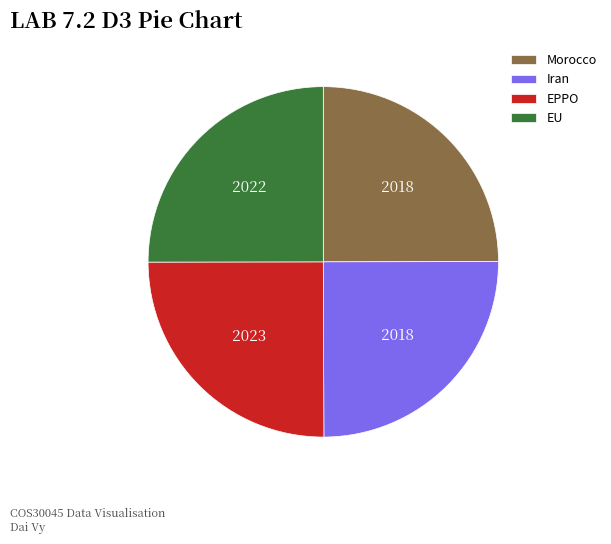

Does Morocco represent more than half of the total?

No